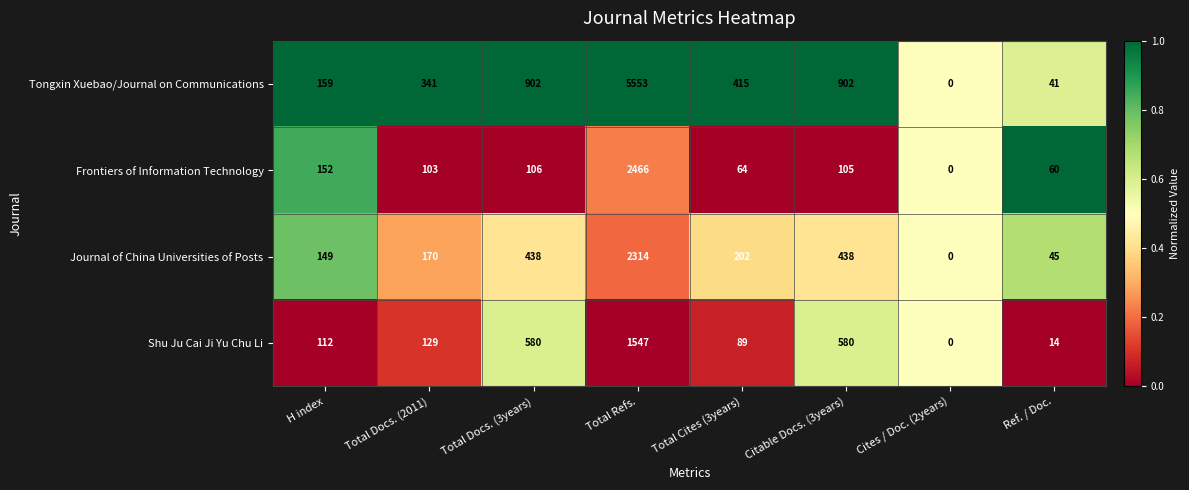

What is the difference between the Shu Ju Cai Ji Yu Chu Li values at Total Docs. (2011) and Cites / Doc. (2years)?

129